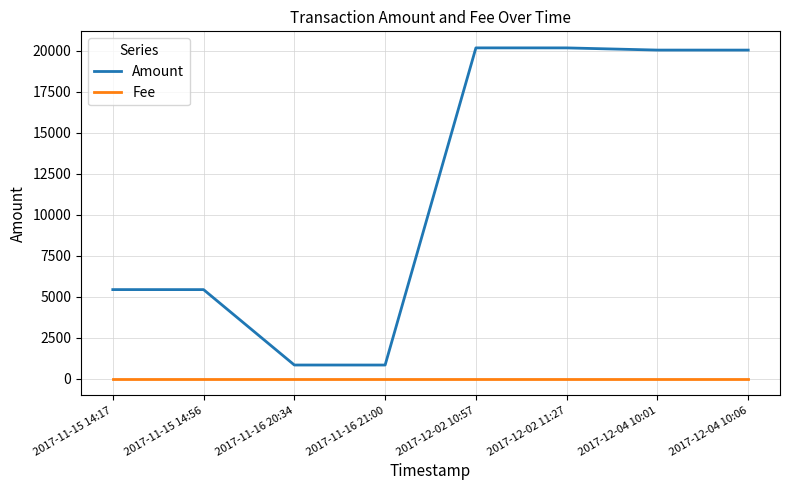

Is it true that Amount equals 7081.1 at 2017-11-15 14:17?

False